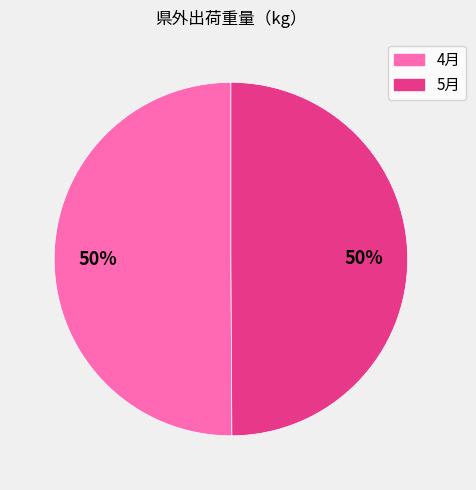

What is the ratio of the value at 5月 to the value at 4月?

1.0